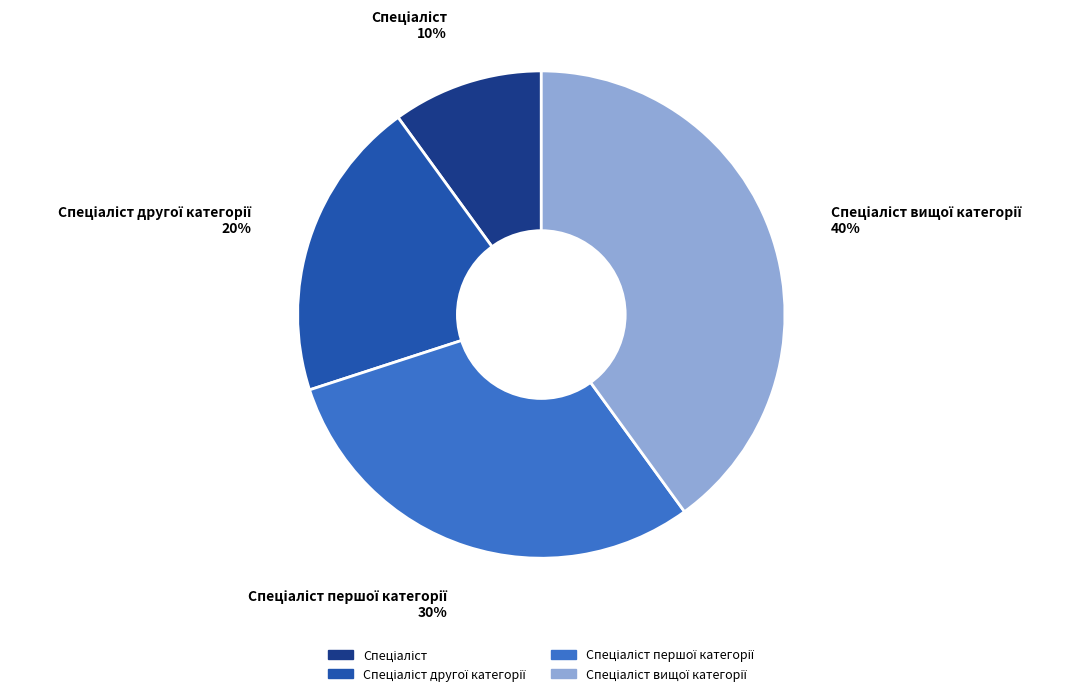

Does any single category account for the majority?

No